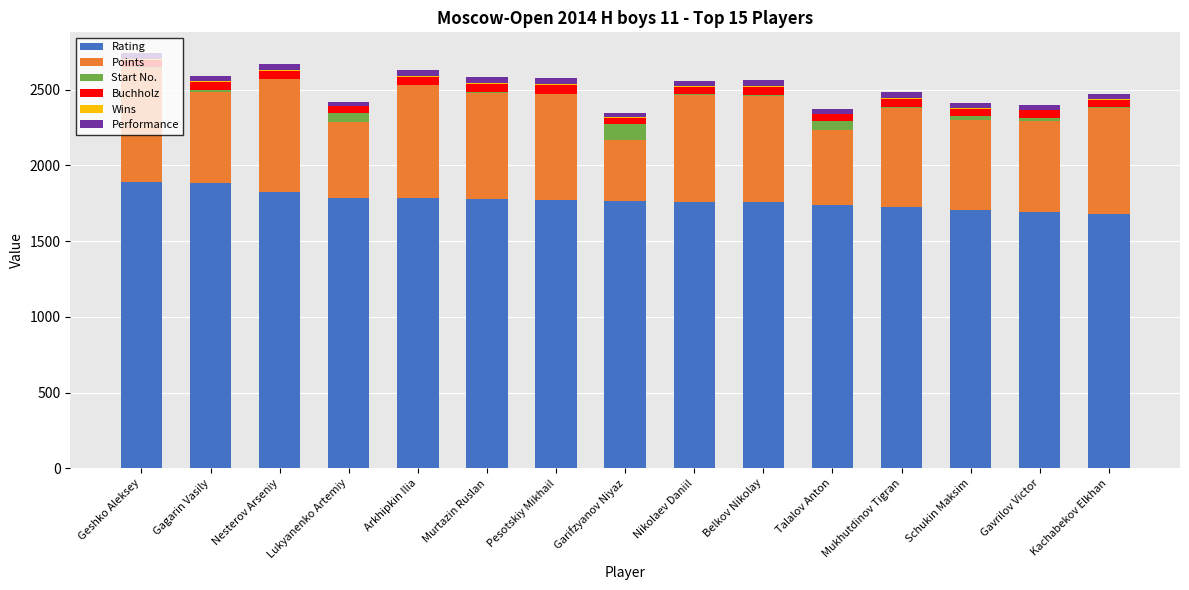

What is the highest value of the Rating series?

1894.0